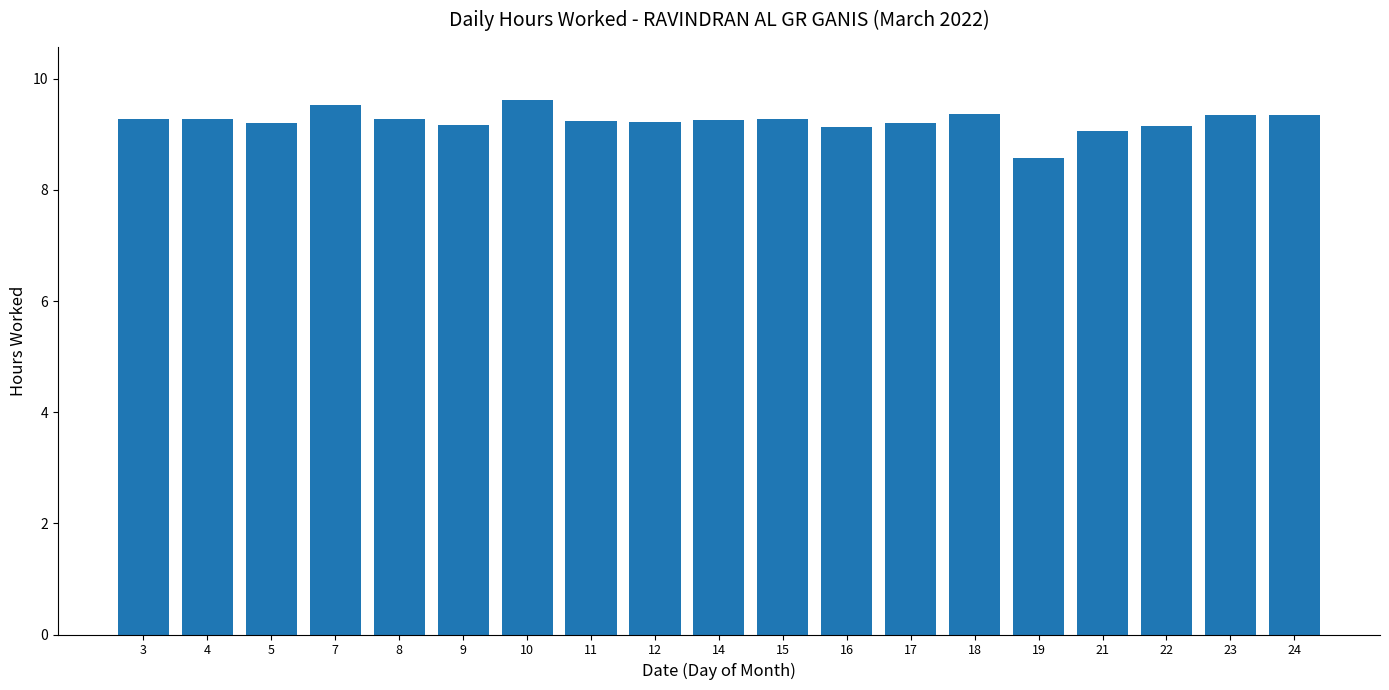

True or false: the data shows 5.5 at 19.

False